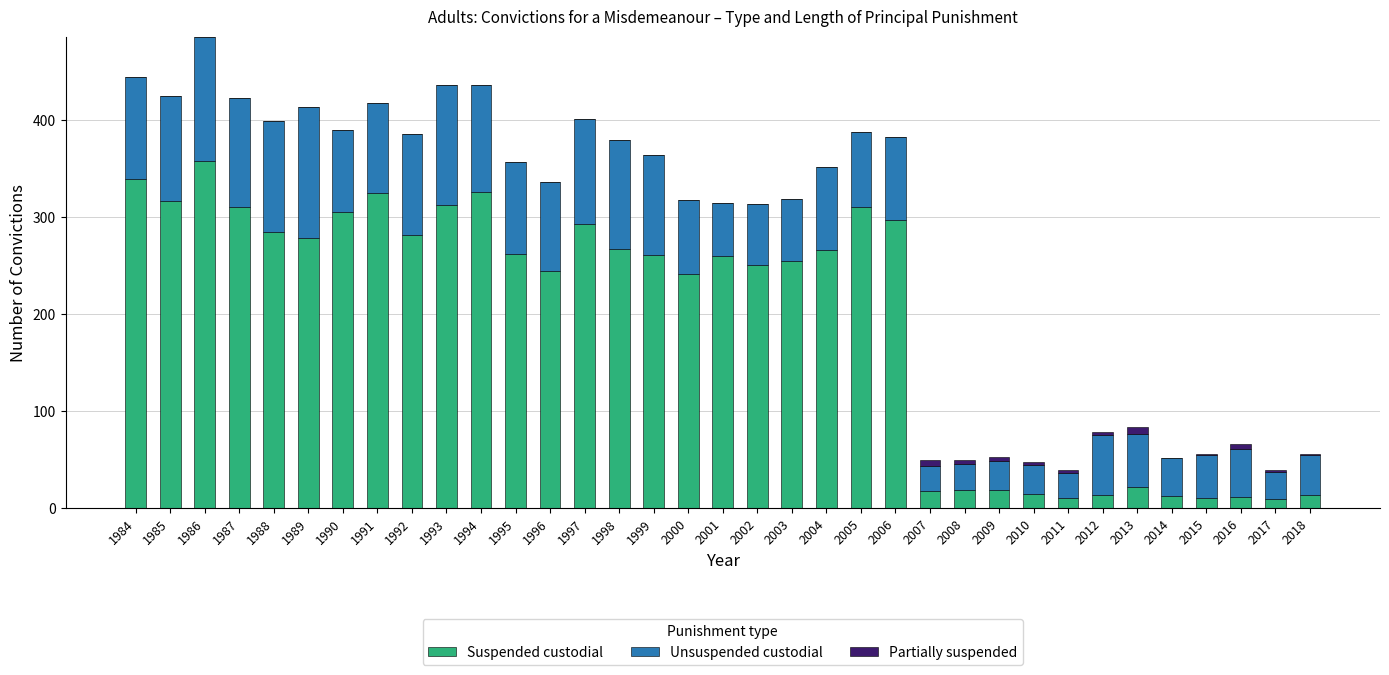

What are all the series names shown in the legend?

Suspended custodial, Unsuspended custodial, Partially suspended